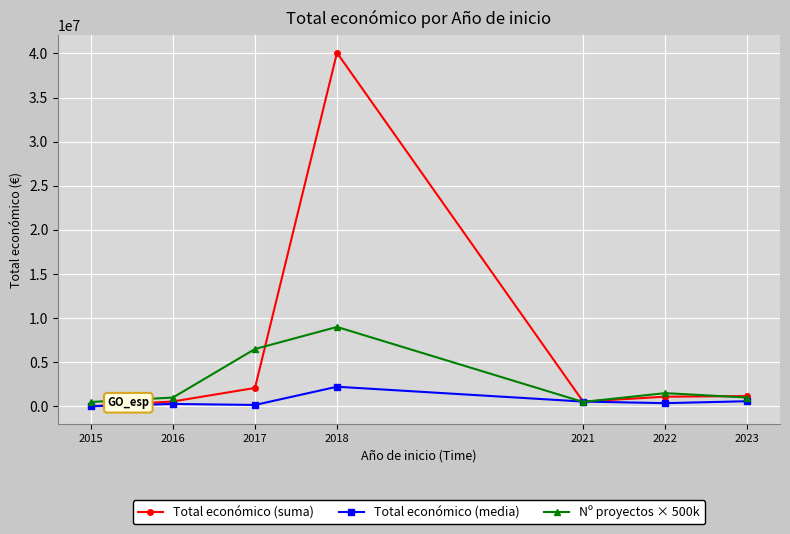

What is the greatest value displayed?

40065185.0